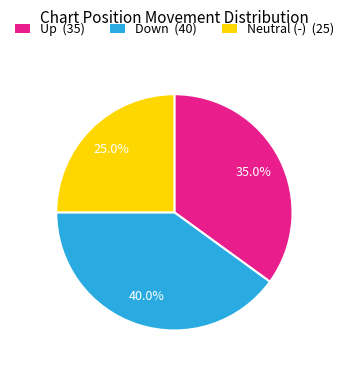

Is there a majority slice in this chart?

No